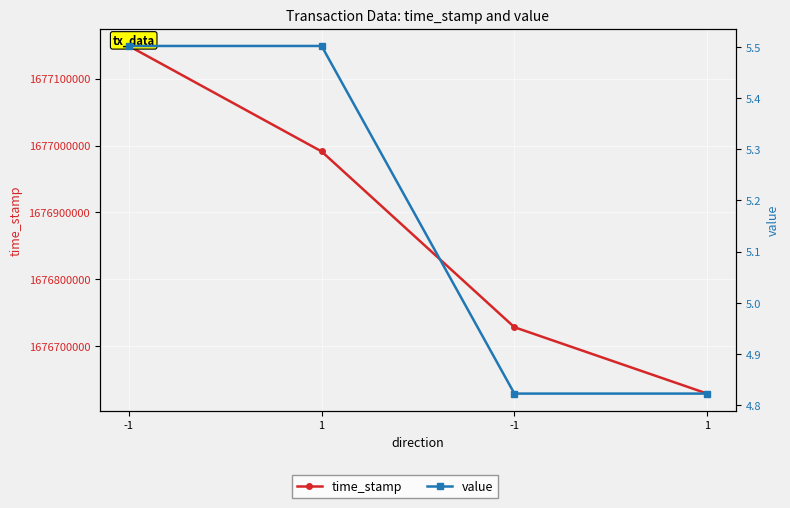

Does the chart display data point markers on the line(s)?

Yes